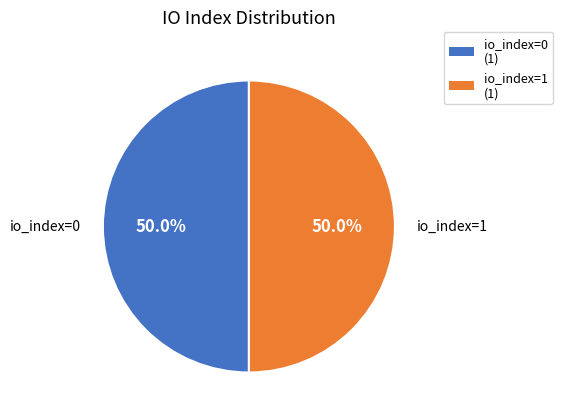

To the nearest percent, what is the average slice percentage?

50%